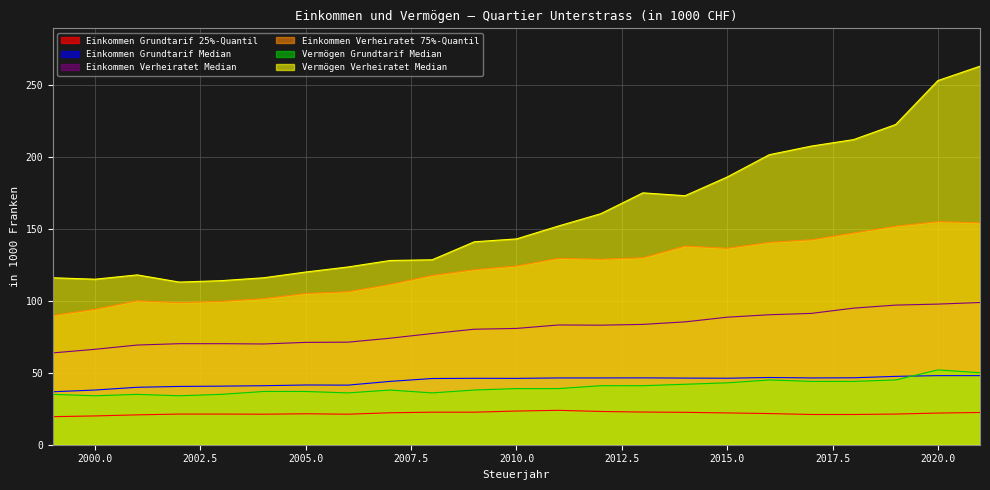

What is the sum of all Vermögen Verheiratet Median values?

3682.0